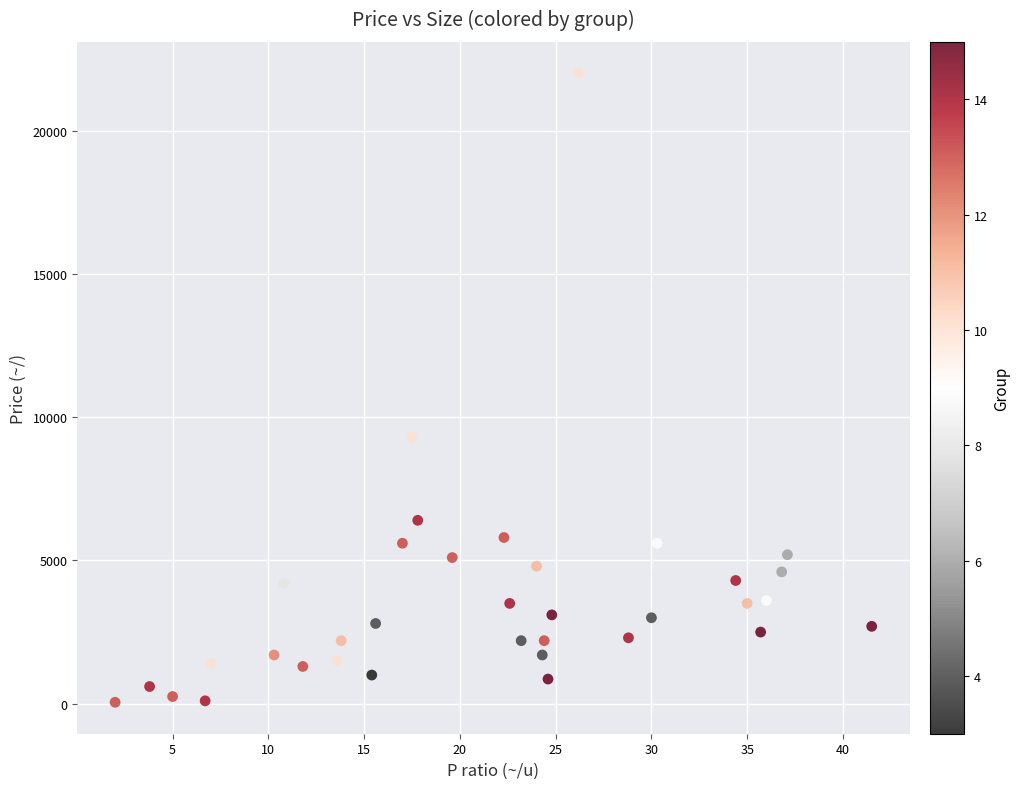

What Y value in the scatter plot is closest to 11025?

9300